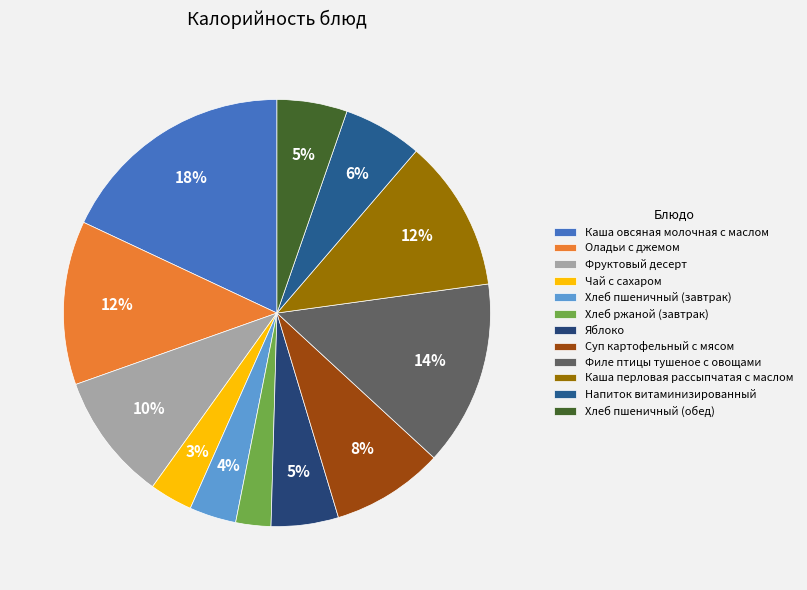

Is it true that Филе птицы тушеное с овощами is 9% of the pie?

False